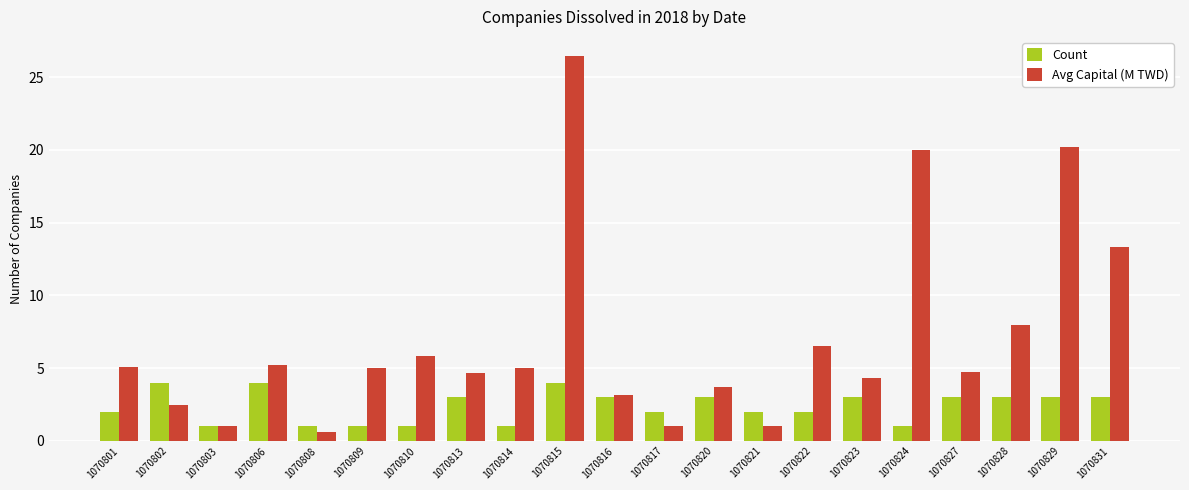

What is the spread (max minus min) of values at 1070813?

1.7